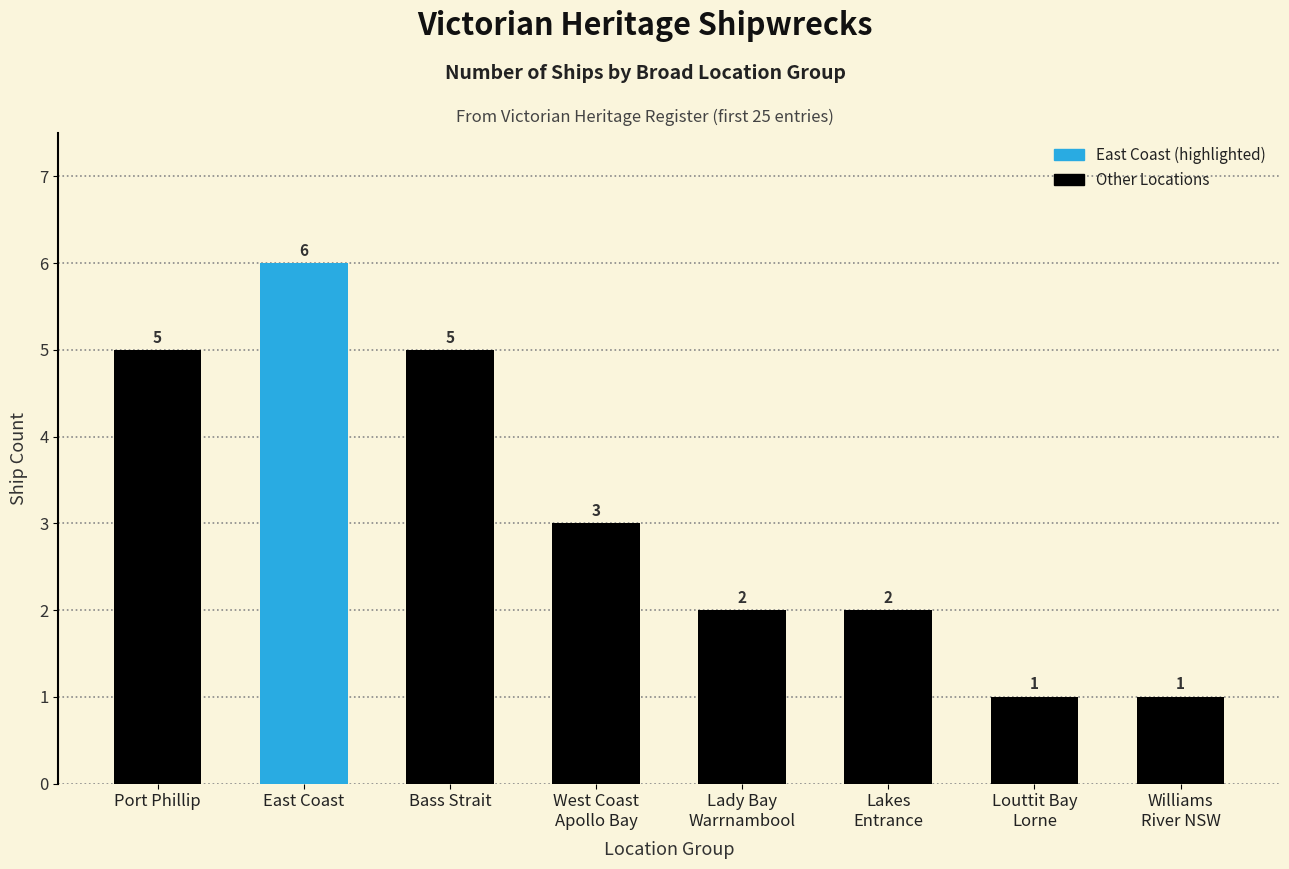

How many values are between 2 and 5?

5